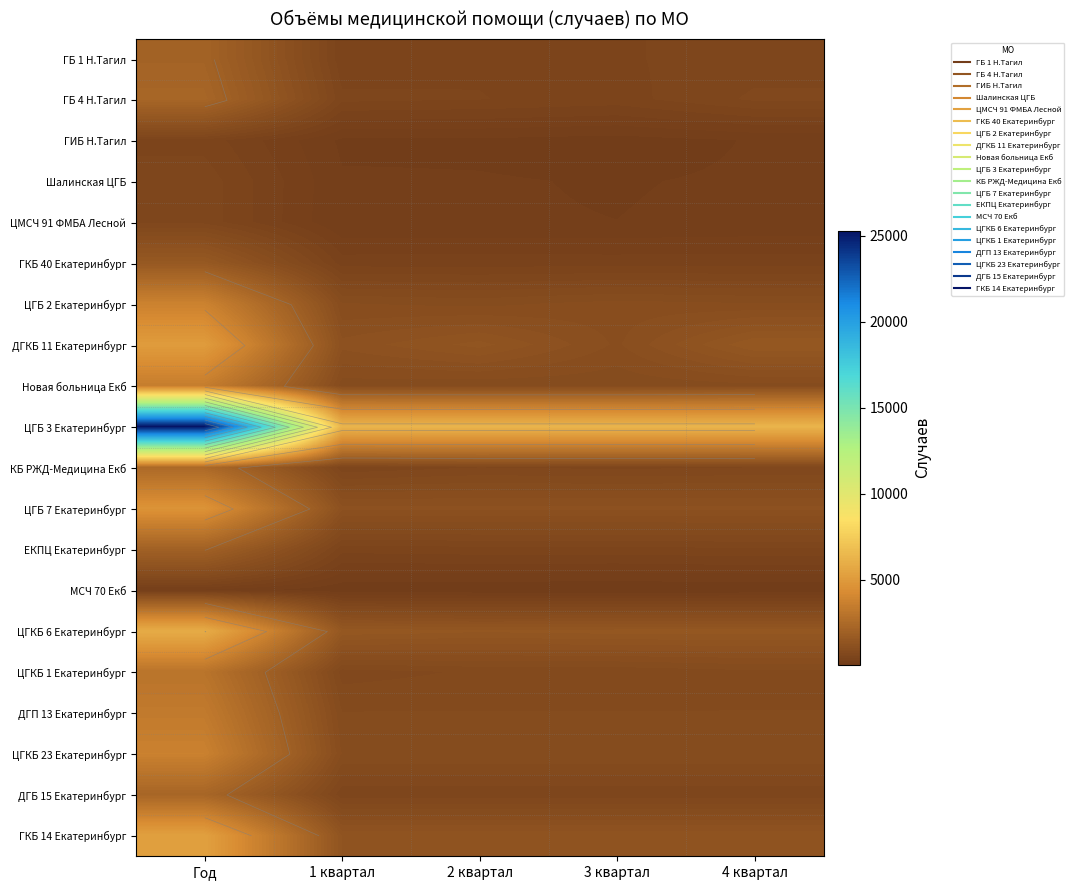

Which series has the largest total across all categories?

ЦГБ 3 Екатеринбург